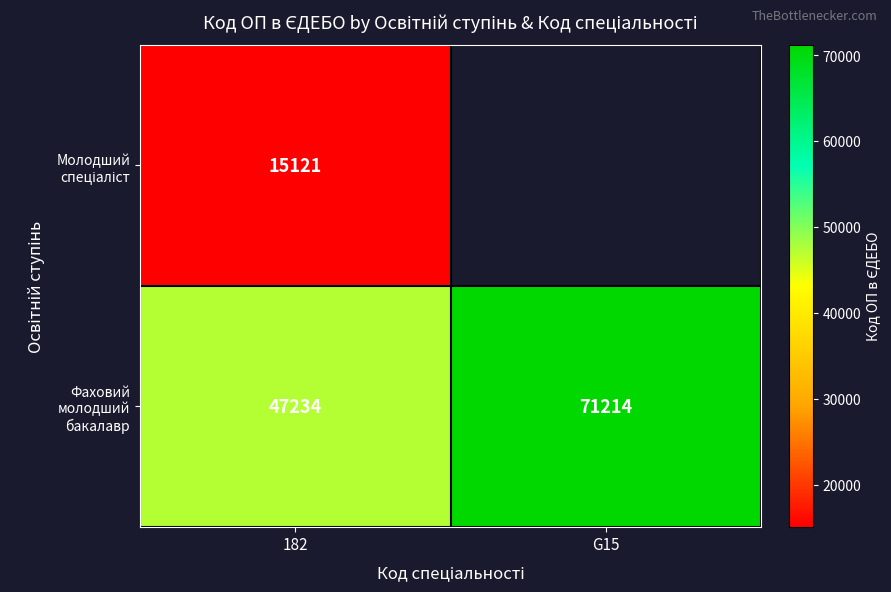

How many categories are shown in the chart?

2